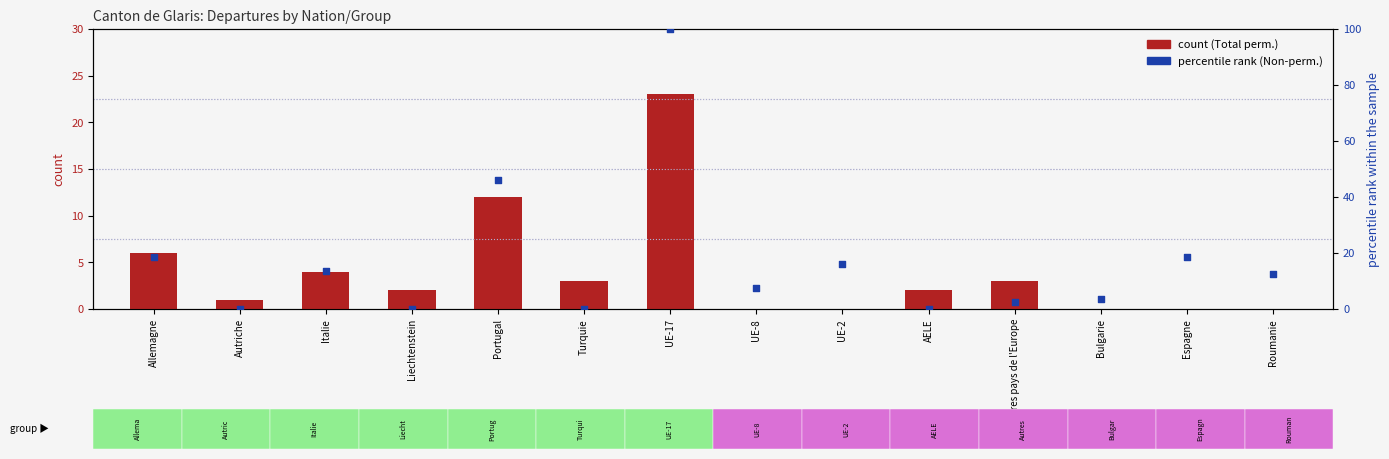

What are all the series names shown in the legend?

count (Total perm.), percentile rank (Non-perm.)